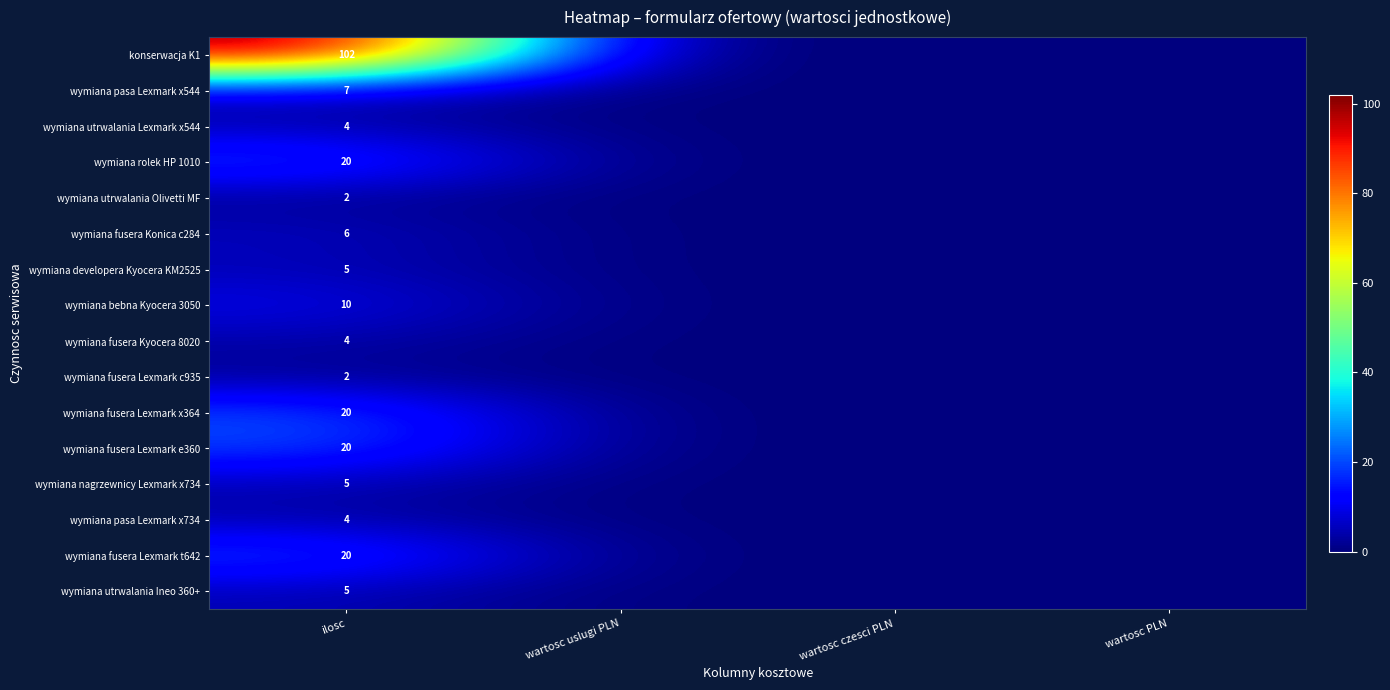

How many data points does each series have?

4